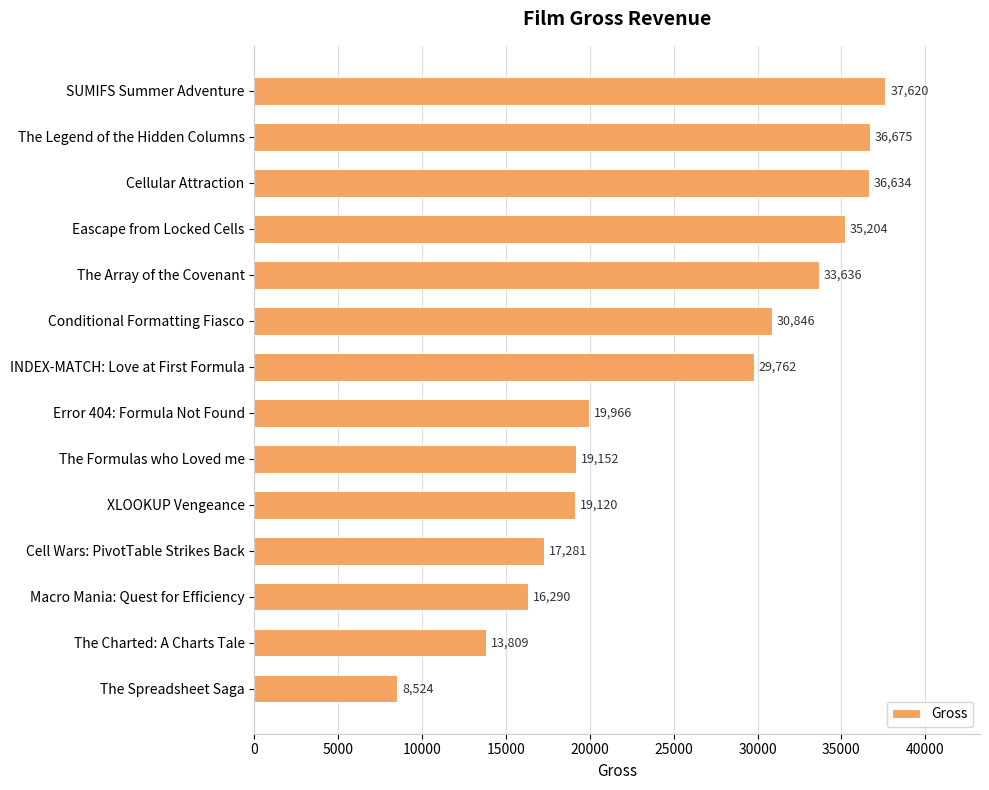

The chart shows a value of 37620 at SUMIFS Summer Adventure. True or false?

True